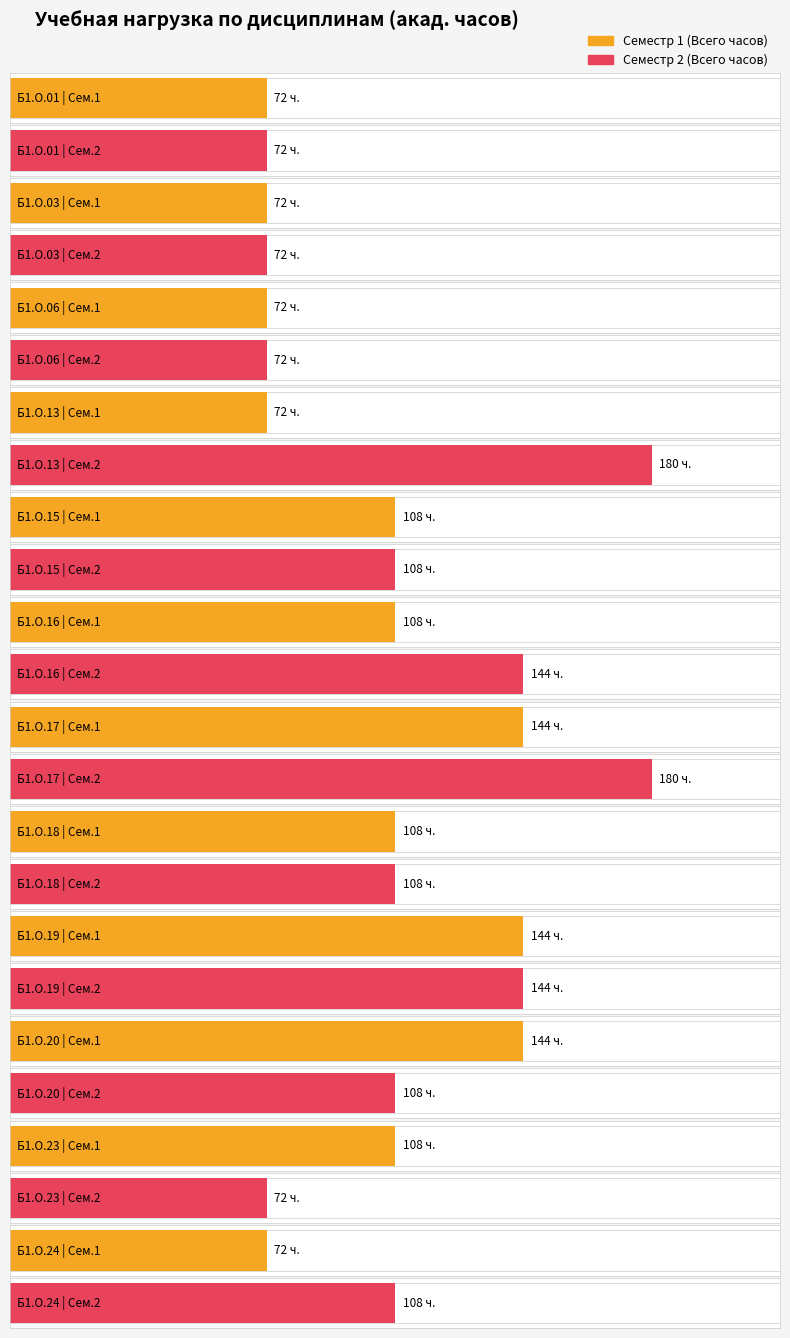

How many groups of bars are there?

12